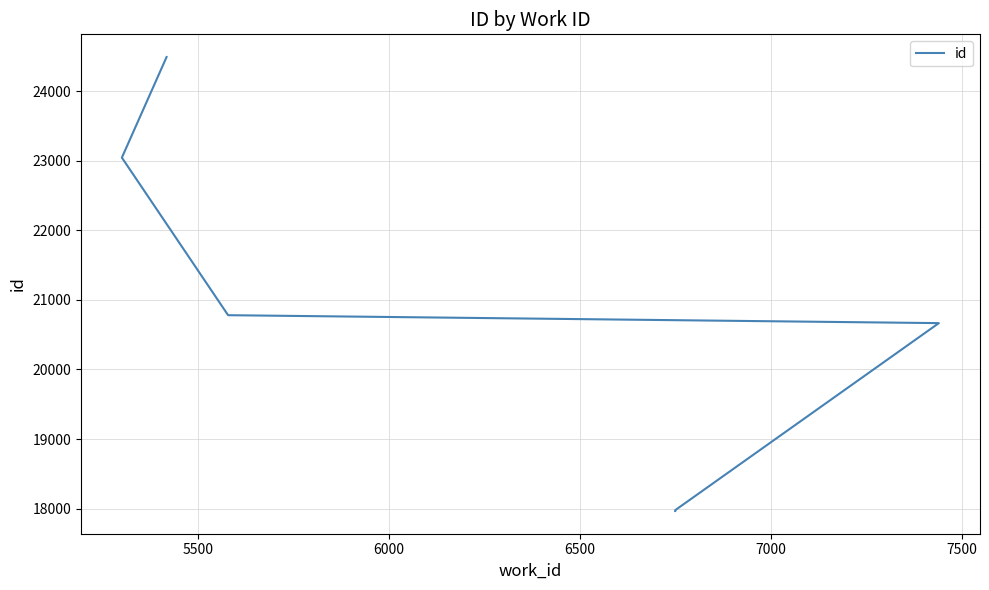

What is the greatest value displayed?

24491